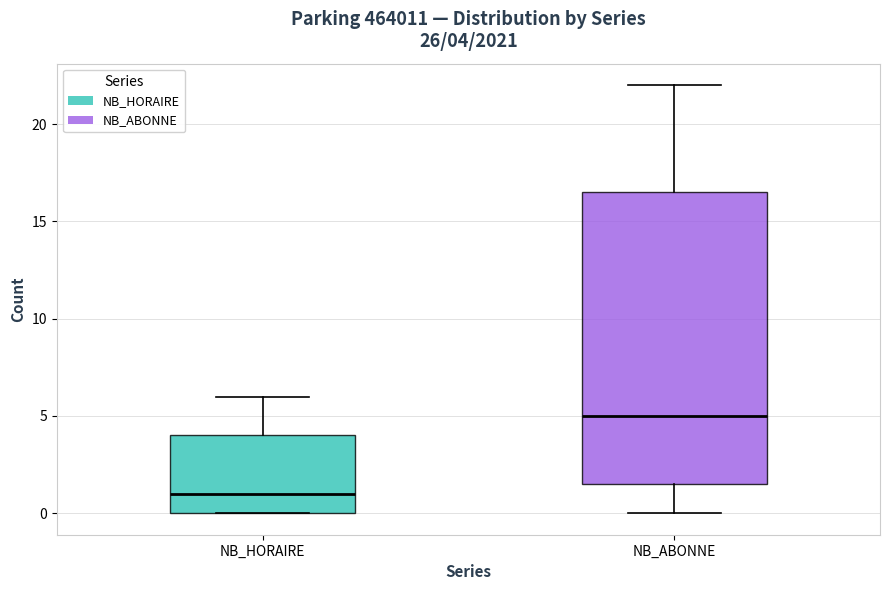

Comparing the boxes themselves (not the whiskers), which one is the tallest?

NB_ABONNE